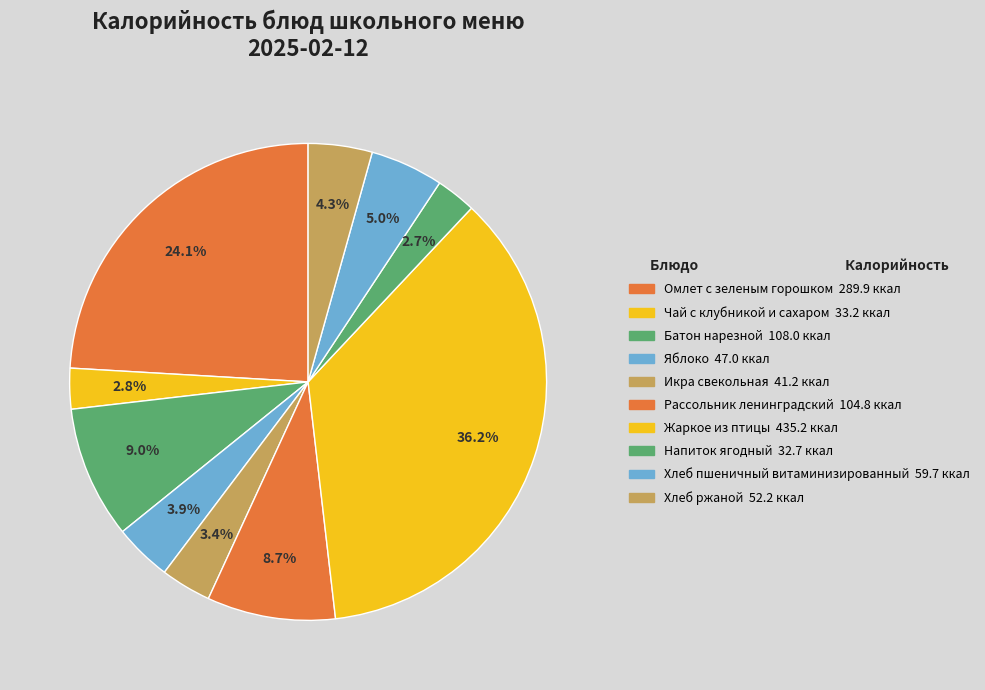

Count the number of slices in the pie.

10